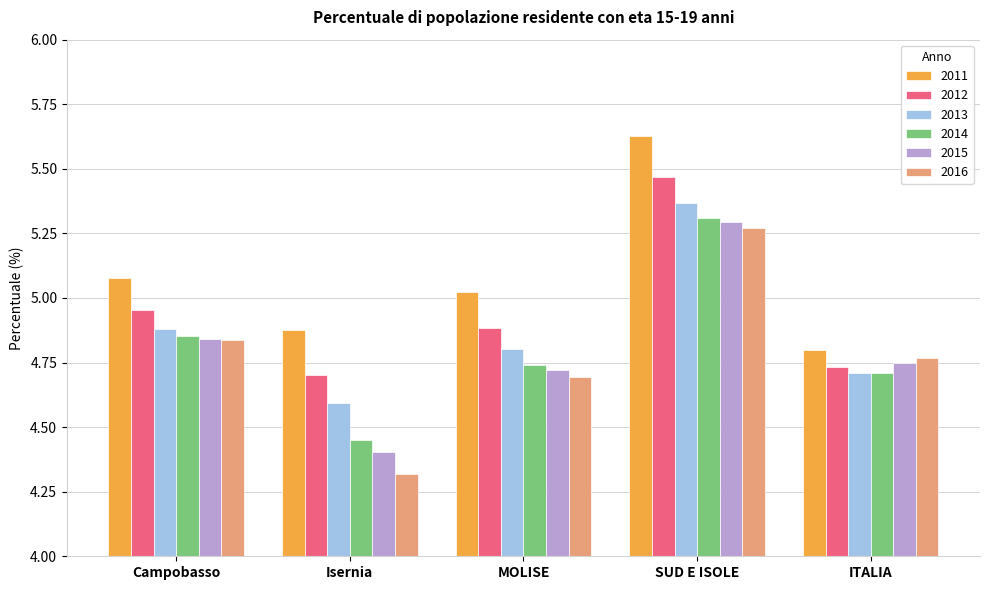

Count the number of categories in the chart.

5